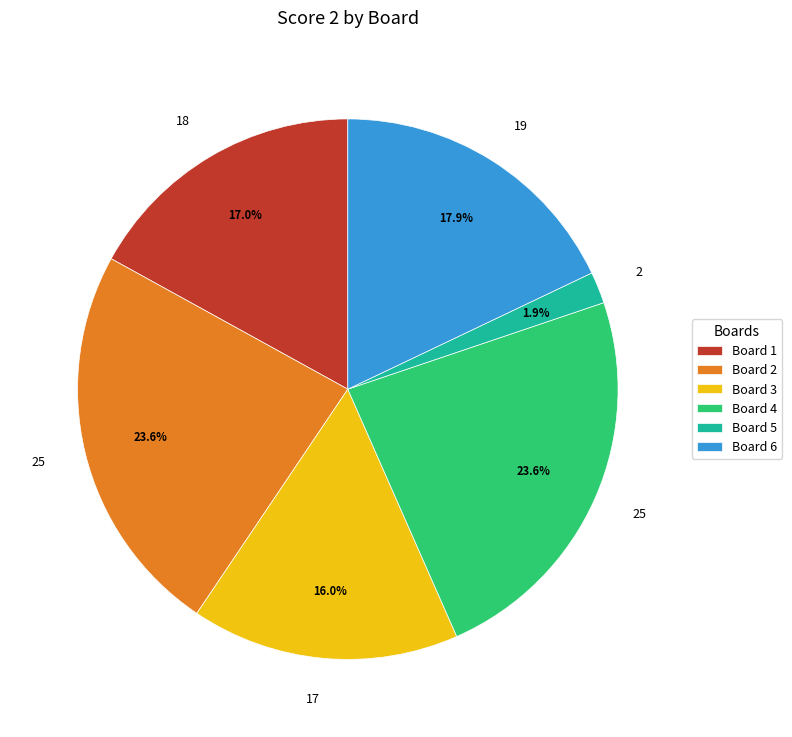

True or false: Board 3 accounts for 16% of the total.

True